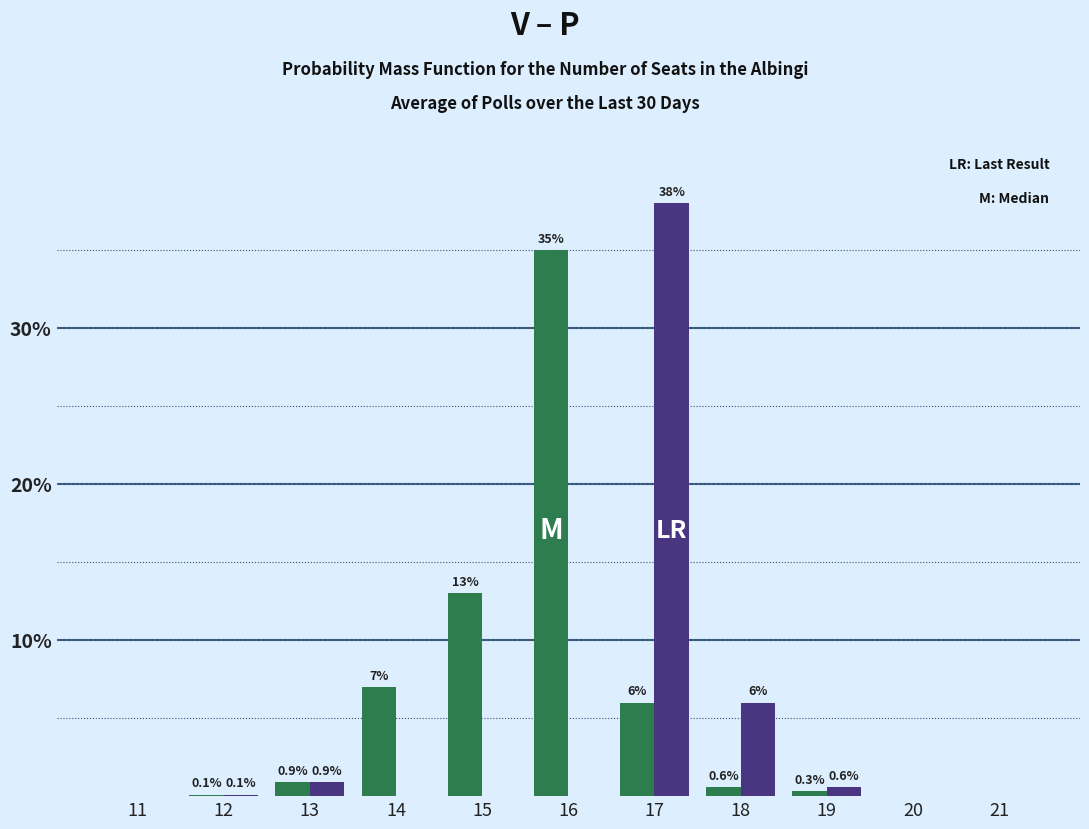

At which category is the sum across all series the highest?

17